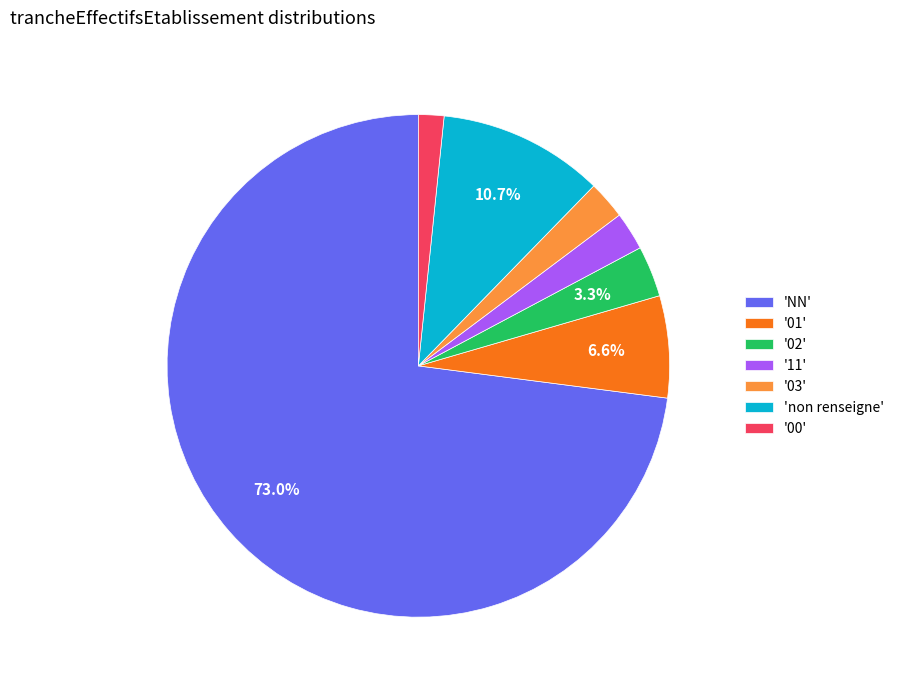

To the nearest percent, what is the average slice percentage?

14%